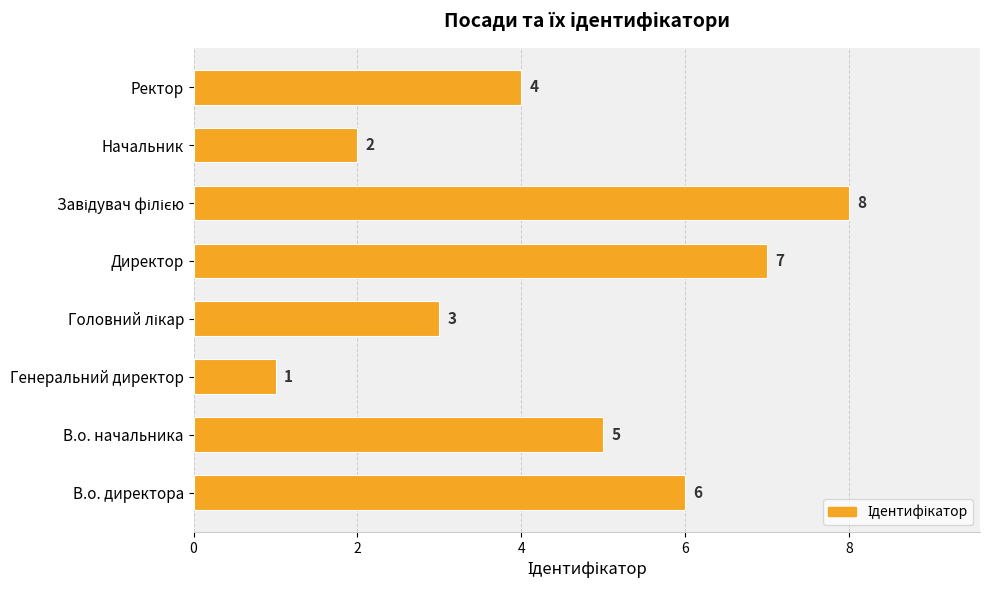

What is the ratio of the value at Ректор to the value at Генеральний директор?

4.0